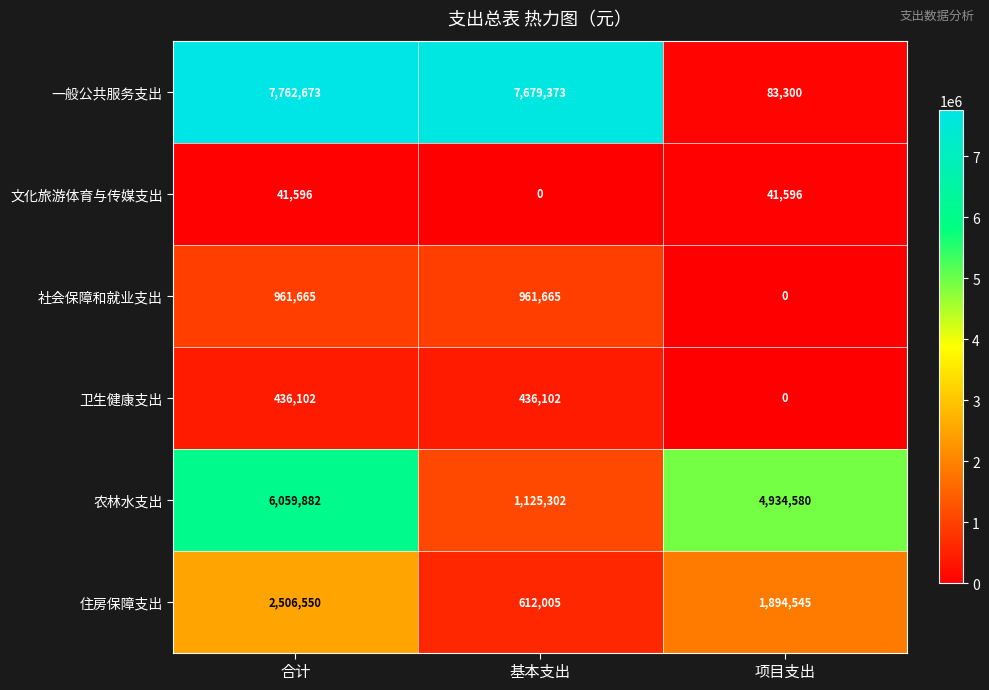

Where does the 农林水支出 series first go above 4934580?

合计